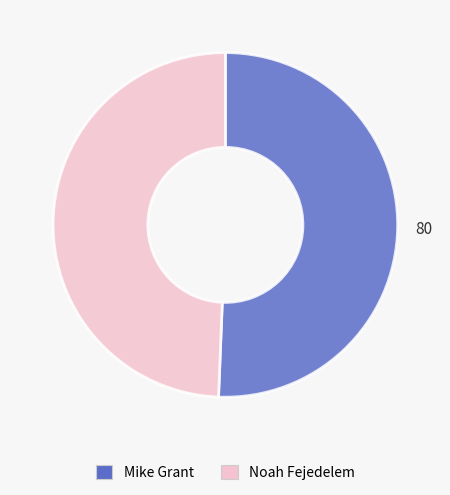

Do Noah Fejedelem and Mike Grant together represent more than half of the pie?

Yes